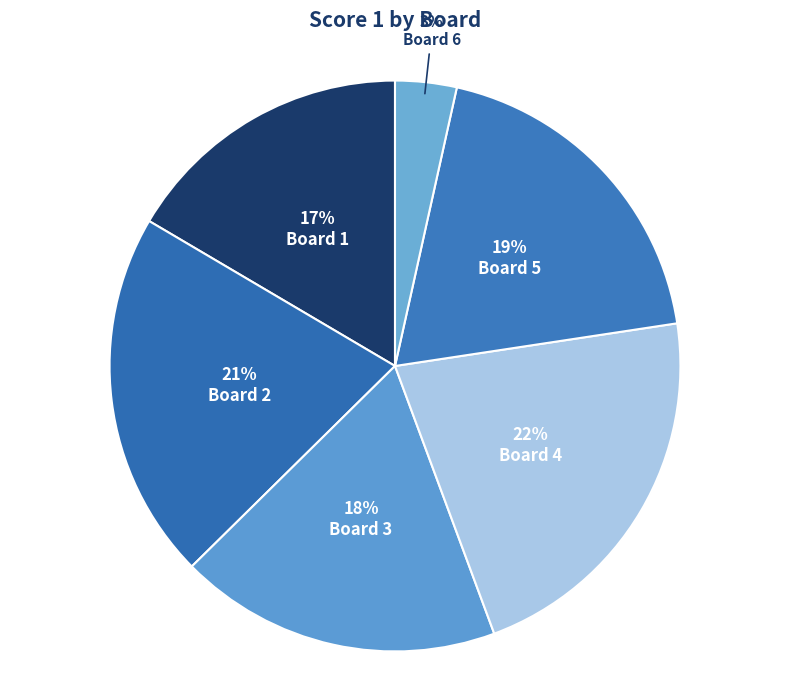

True or false: Board 1 accounts for 5% of the total.

False